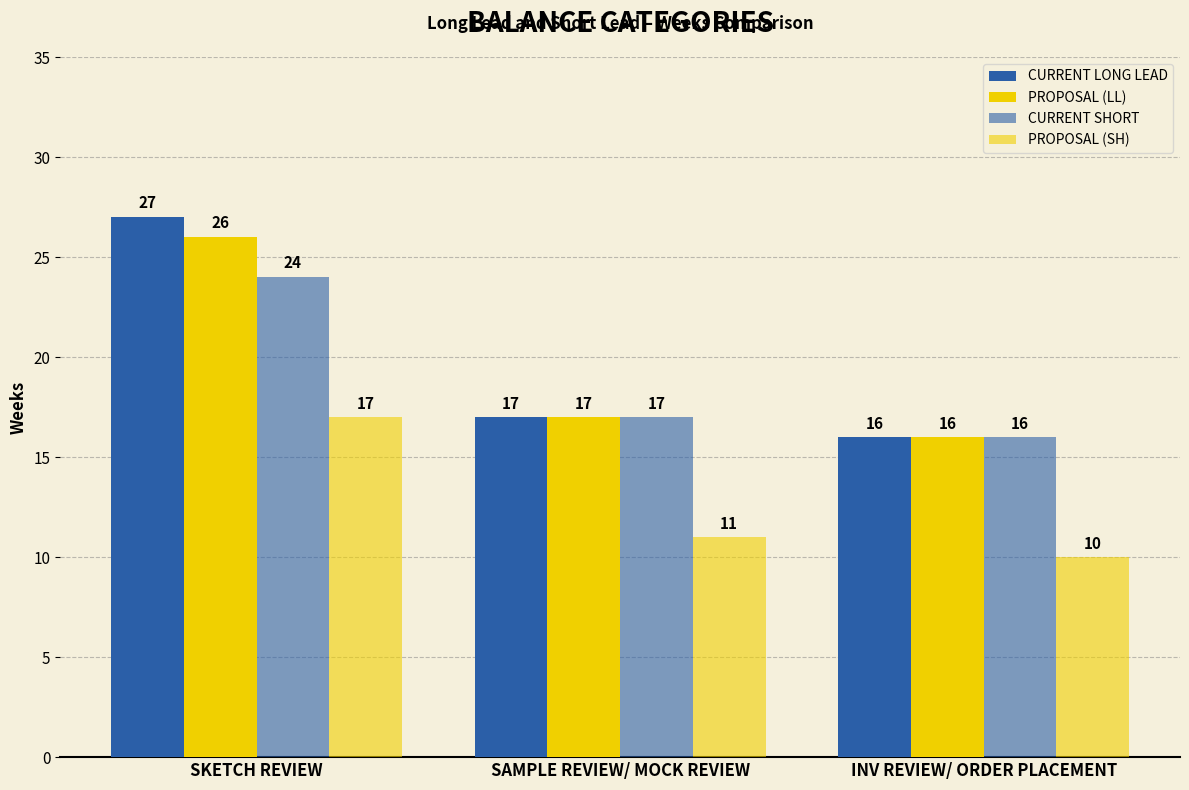

The value of PROPOSAL (SH) at SAMPLE REVIEW/ MOCK REVIEW is 11. True or false?

True